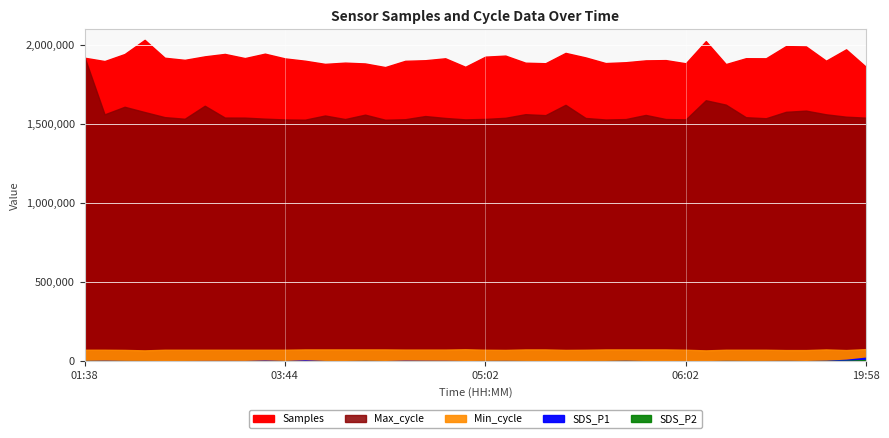

Which label corresponds to the smallest value in the chart?

06:19